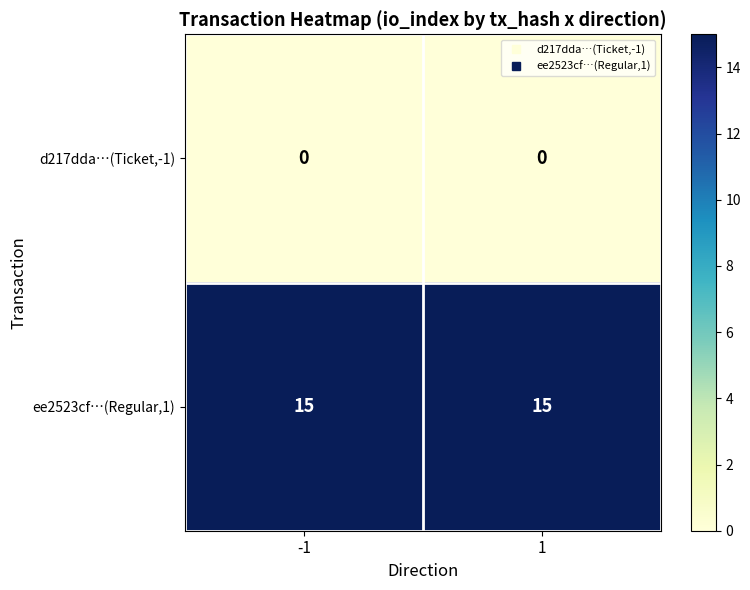

What is the maximum value shown in the chart?

15